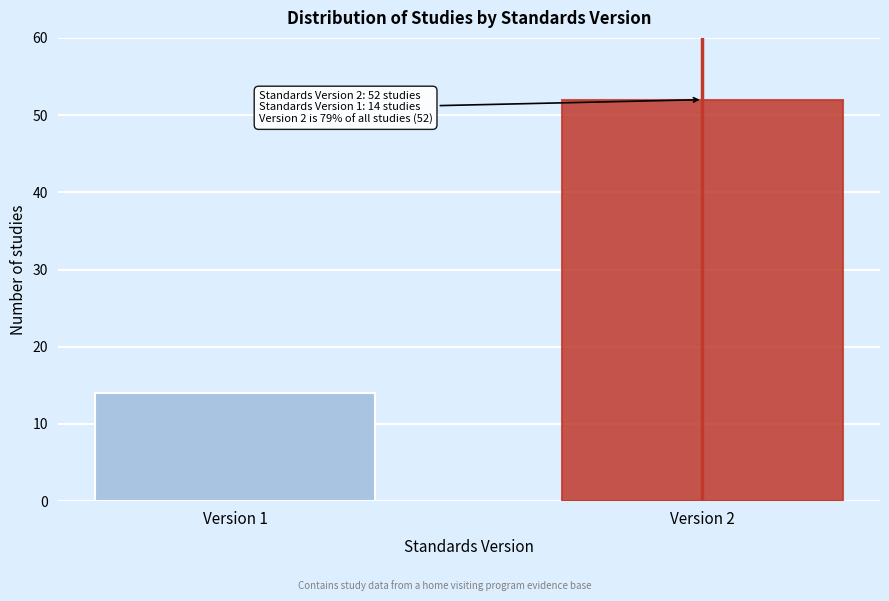

Reading right to left, list all the values displayed in this chart.

52	14